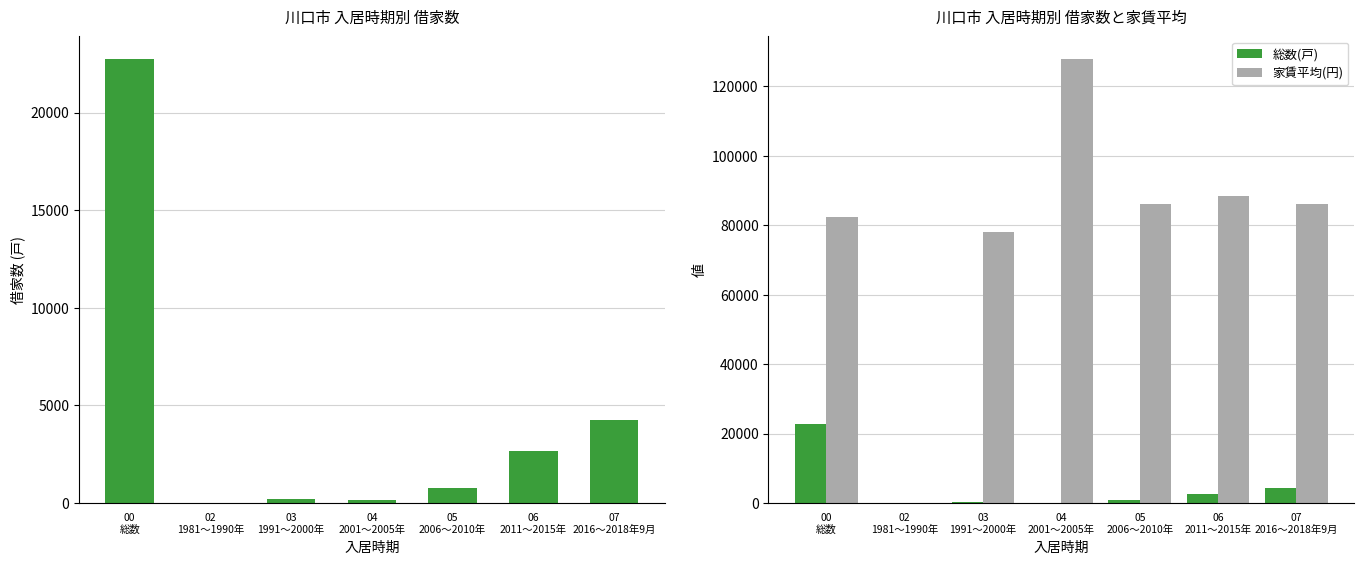

Read the 家賃平均(円) value at 06
2011～2015年, to the nearest 10.

88440